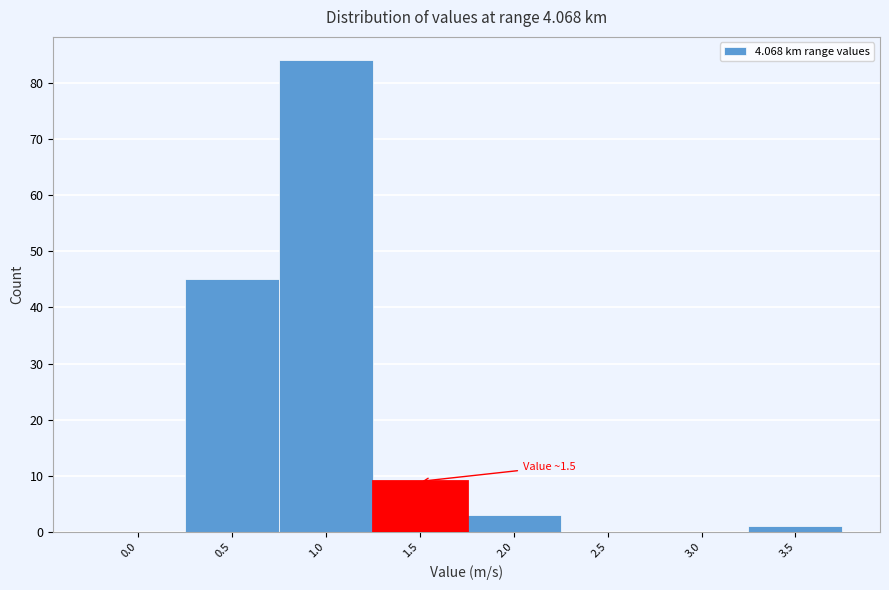

Reading left to right, list all the values displayed in this chart.

0.0=0	0.5=45	1.0=84	1.5=9	2.0=3	2.5=0	3.0=0	3.5=1